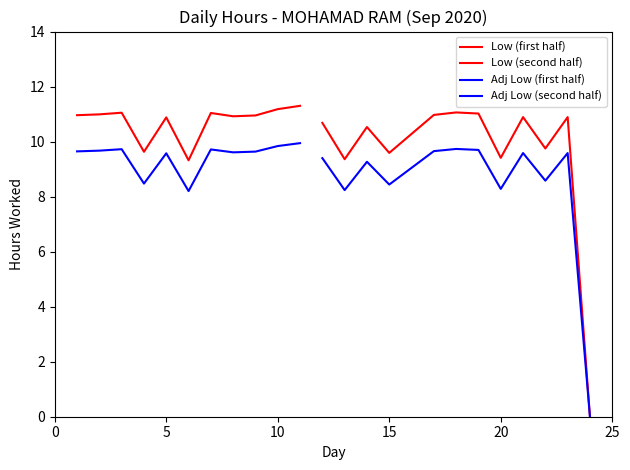

List the labels in order of value, largest first.

11, 10, 18, 3, 7, 19, 2, 17, 1, 9, 8, 21, 23, 5, 12, 14, 22, 4, 15, 20, 13, 6, 24